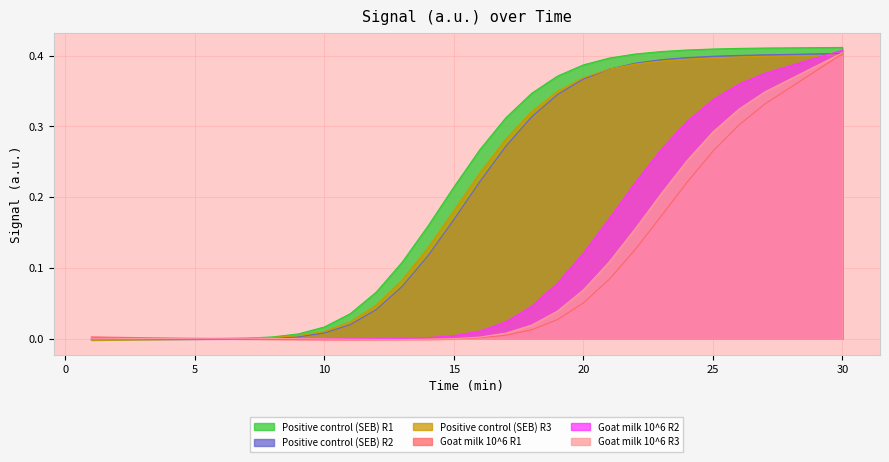

How many categories are shown in the chart?

30